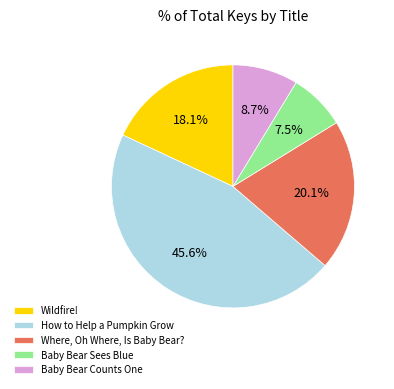

Is Wildfire! the majority of the pie?

No